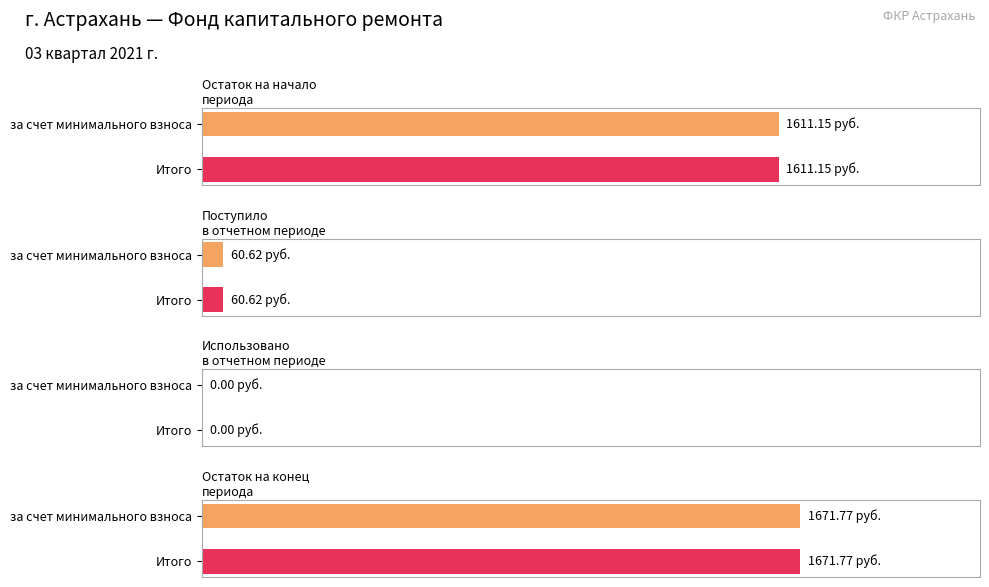

Between Остаток на начало and Поступило всего, which series saw the biggest shift?

за счет минимального взноса